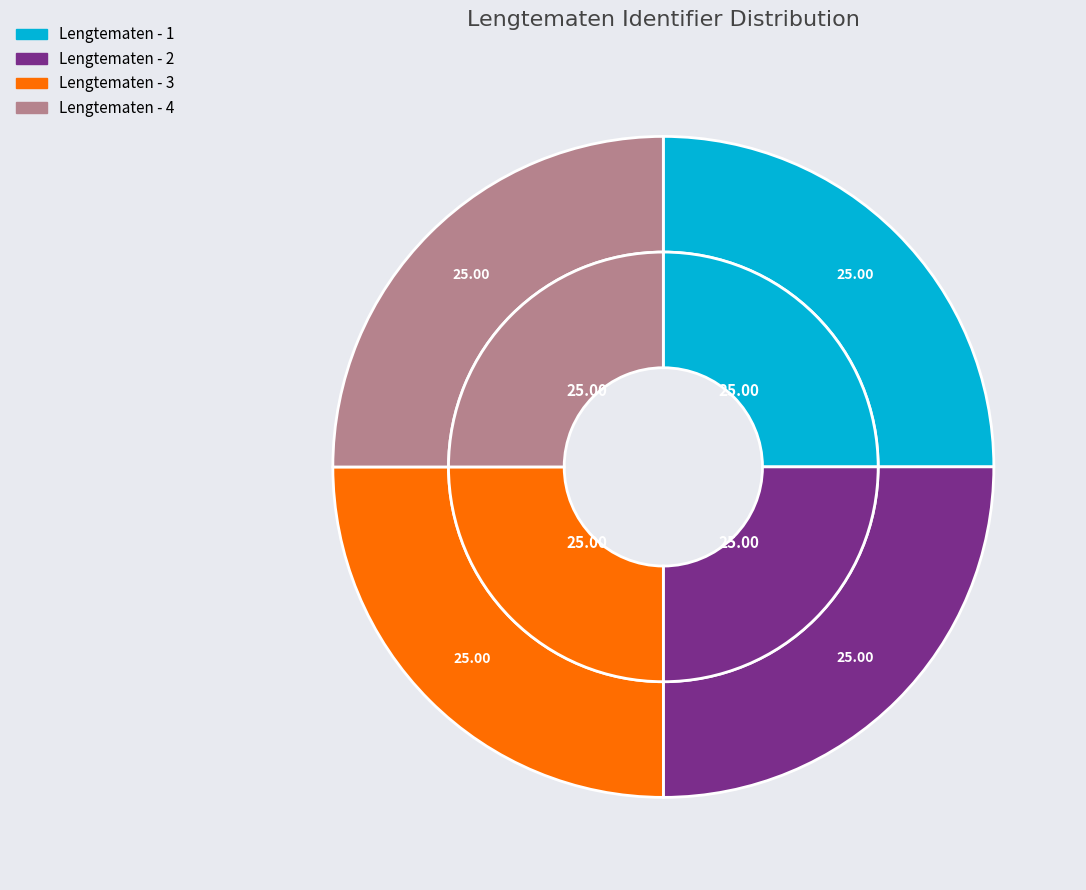

Count the number of slices in the pie.

4